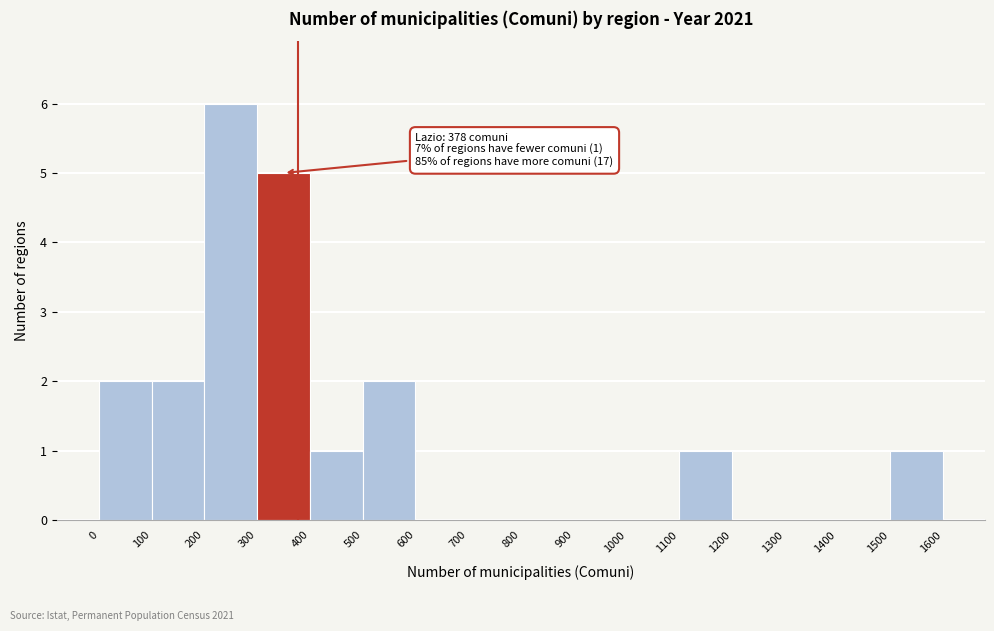

Which range on the x-axis has the tallest bar?

200 to 300